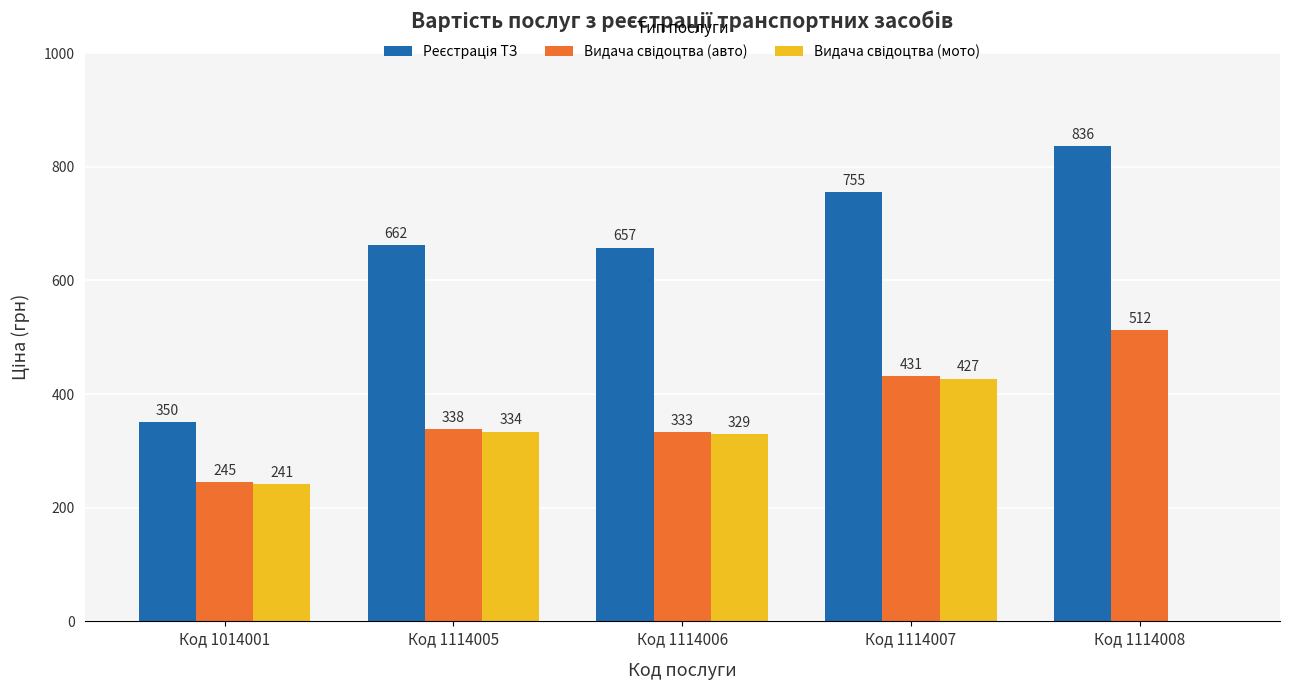

What is the maximum value shown in the chart?

836